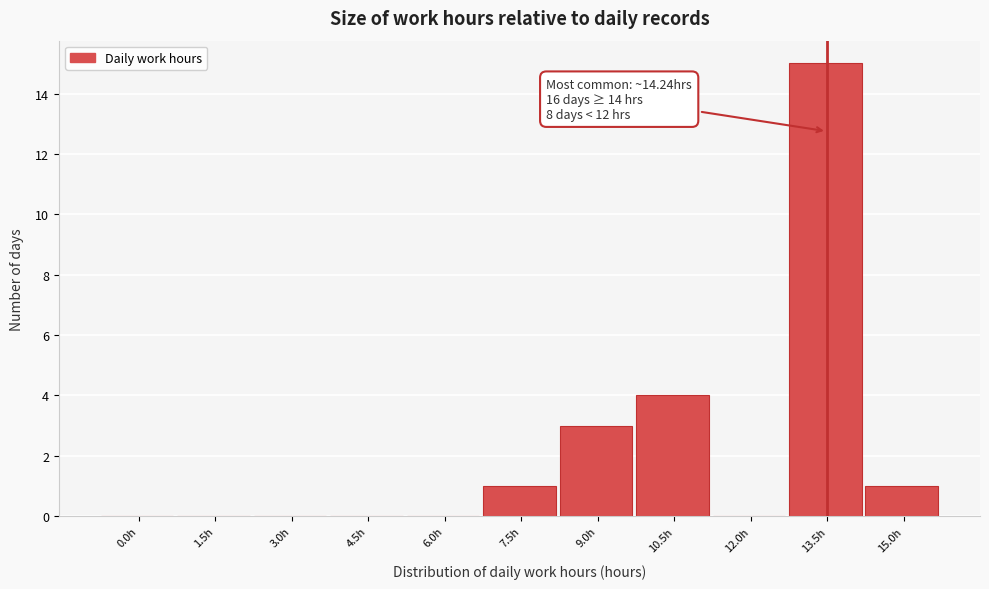

Reading right to left, transcribe all the data shown in this chart.

15.0h=1	13.5h=15	12.0h=0	10.5h=4	9.0h=3	7.5h=1	6.0h=0	4.5h=0	3.0h=0	1.5h=0	0.0h=0